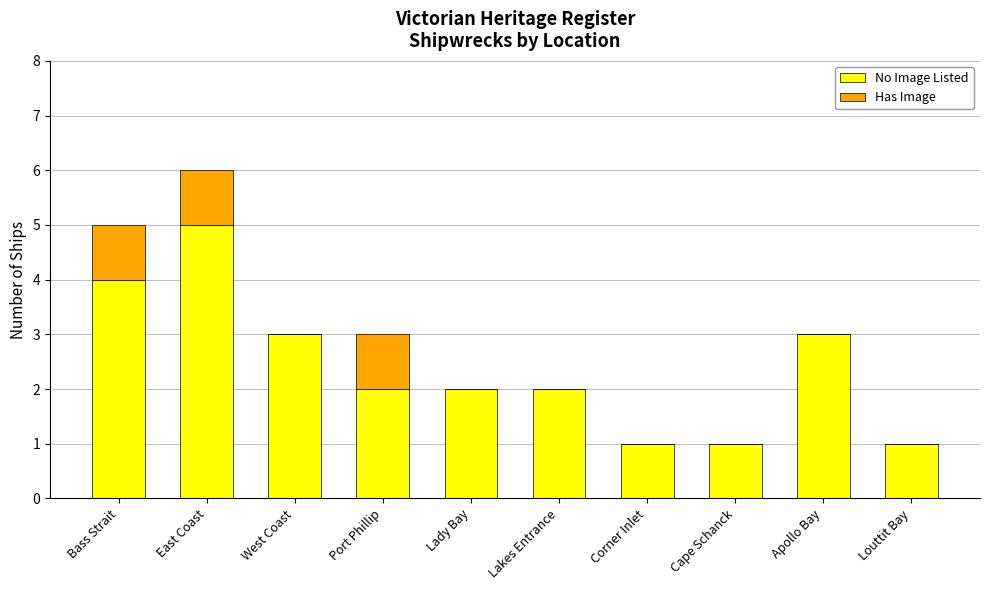

At which category is the sum across all series the highest?

East Coast